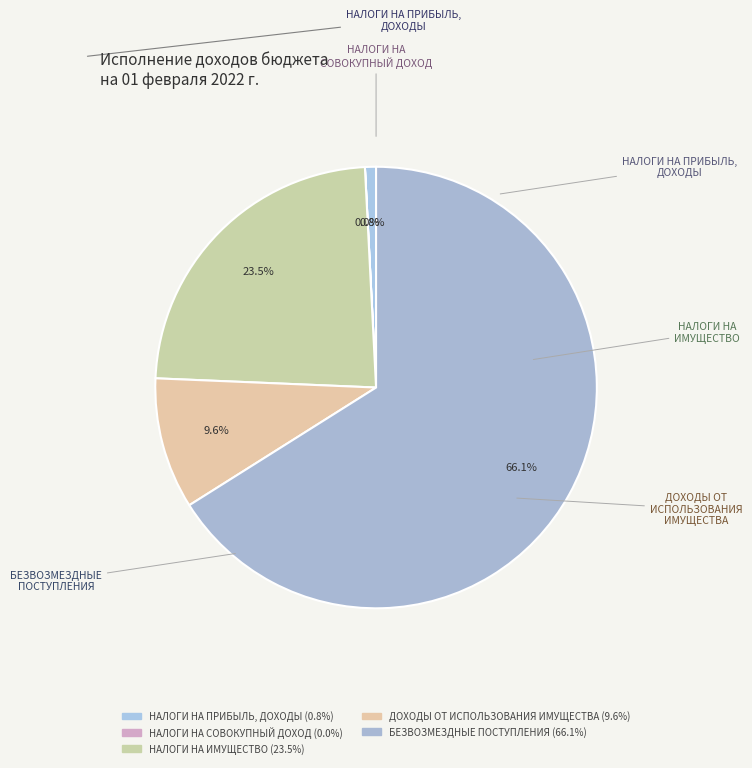

Count the number of slices in the pie.

5